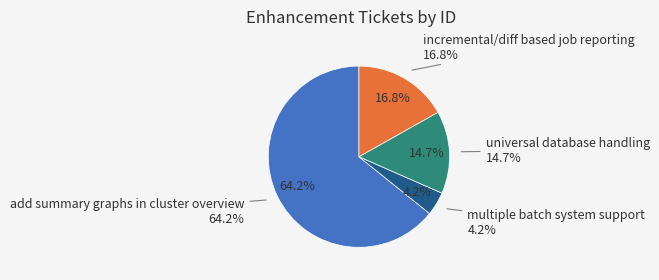

To the nearest percent, what is the average slice percentage?

25%